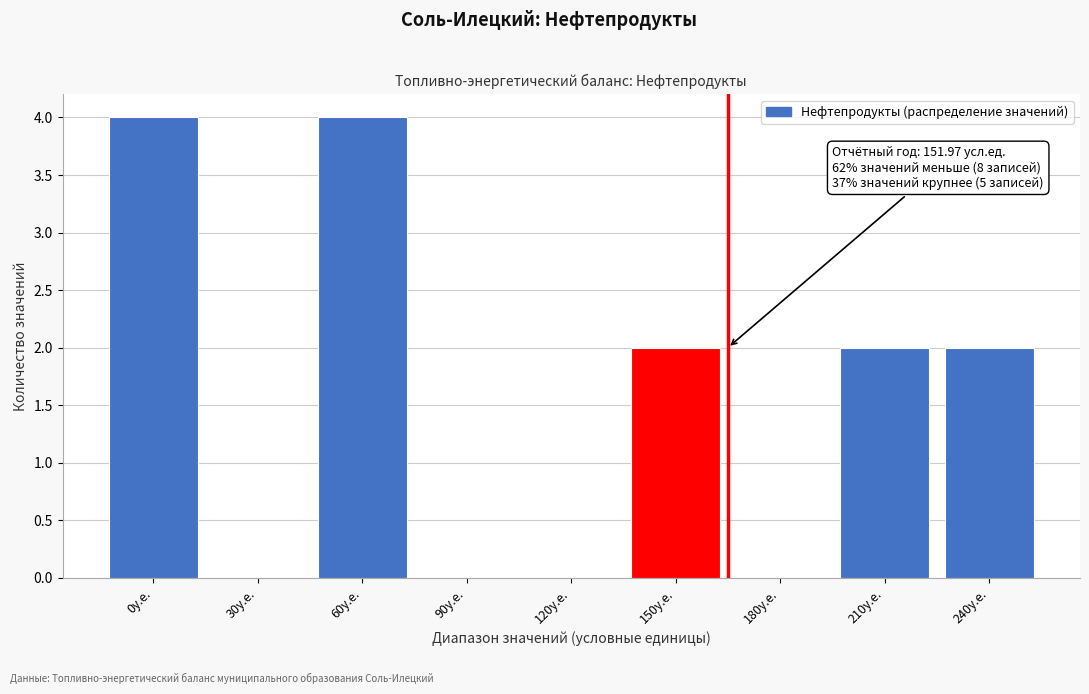

Reading left to right, transcribe all the data shown in this chart.

0у.е.=4	30у.е.=0	60у.е.=4	90у.е.=0	120у.е.=0	150у.е.=2	180у.е.=0	210у.е.=2	240у.е.=2